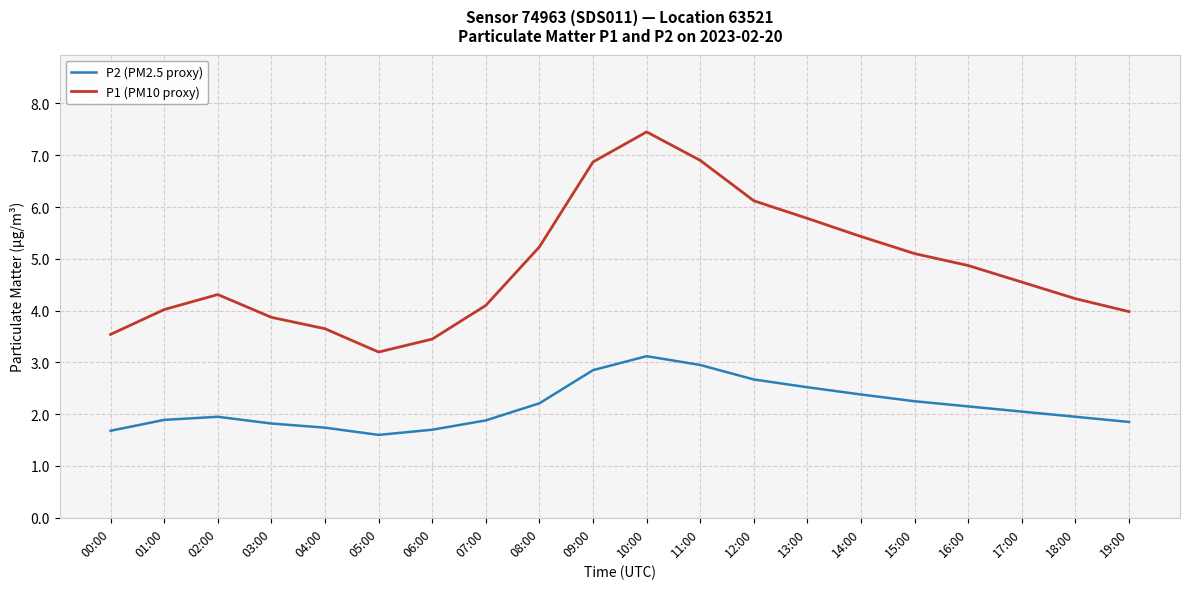

True or false: P1 (PM10 proxy) and P2 (PM2.5 proxy) intersect in this chart.

False